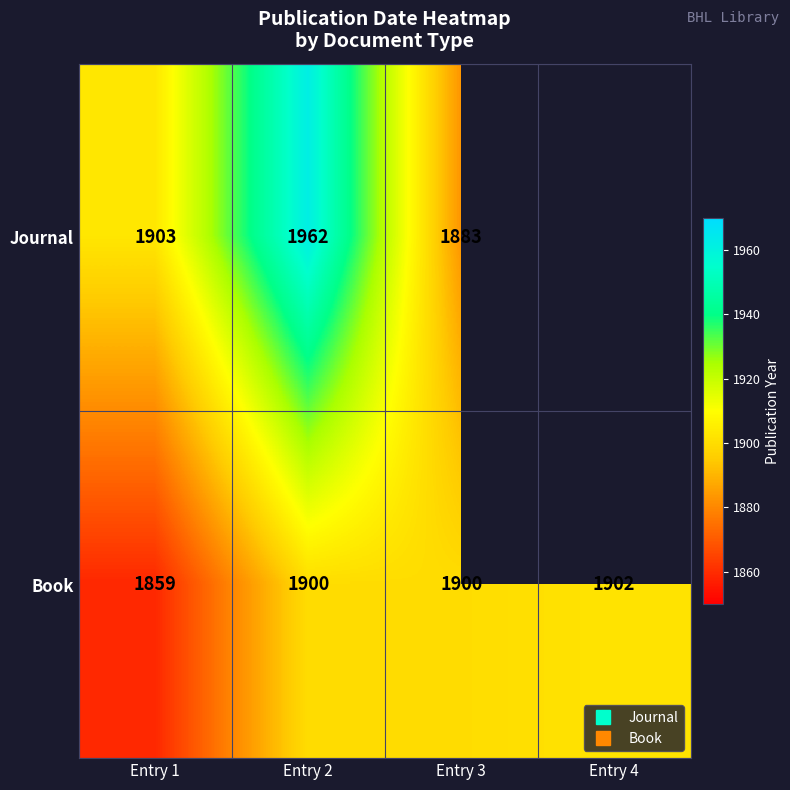

At how many categories does at least one series exceed 1946?

1